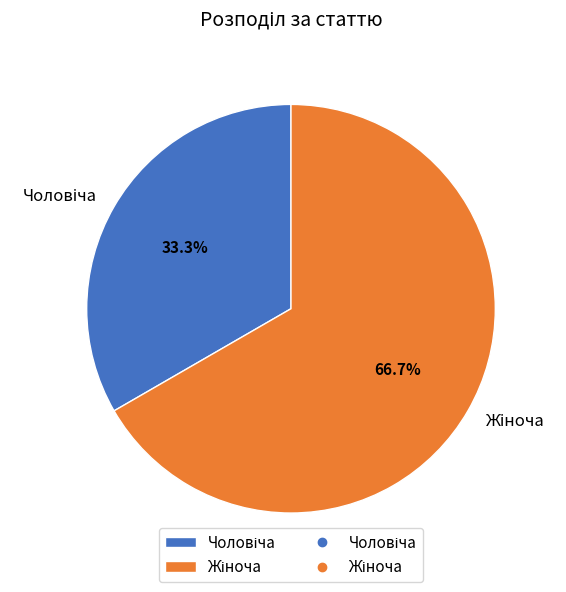

Is there any slice that represents more than half of the pie?

Yes